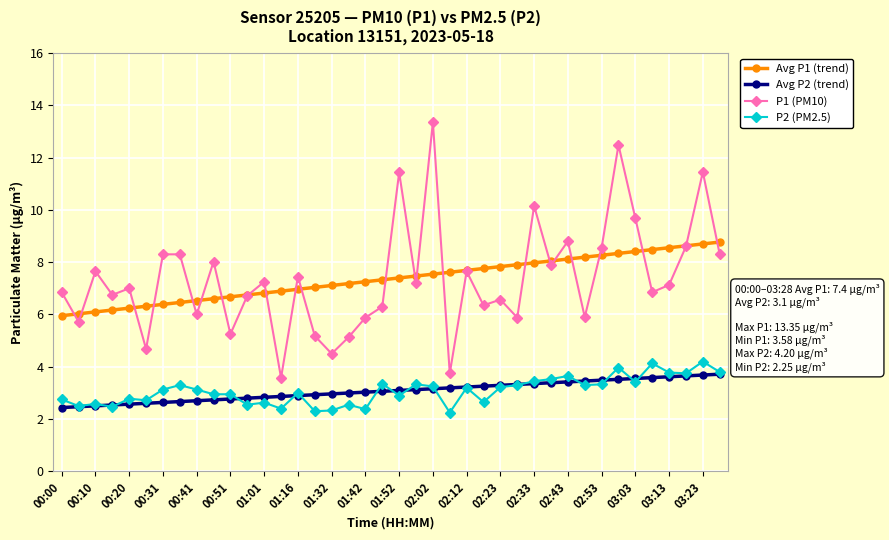

What is the value of the P2 (PM2.5) point at the 2nd from the left?

2.5